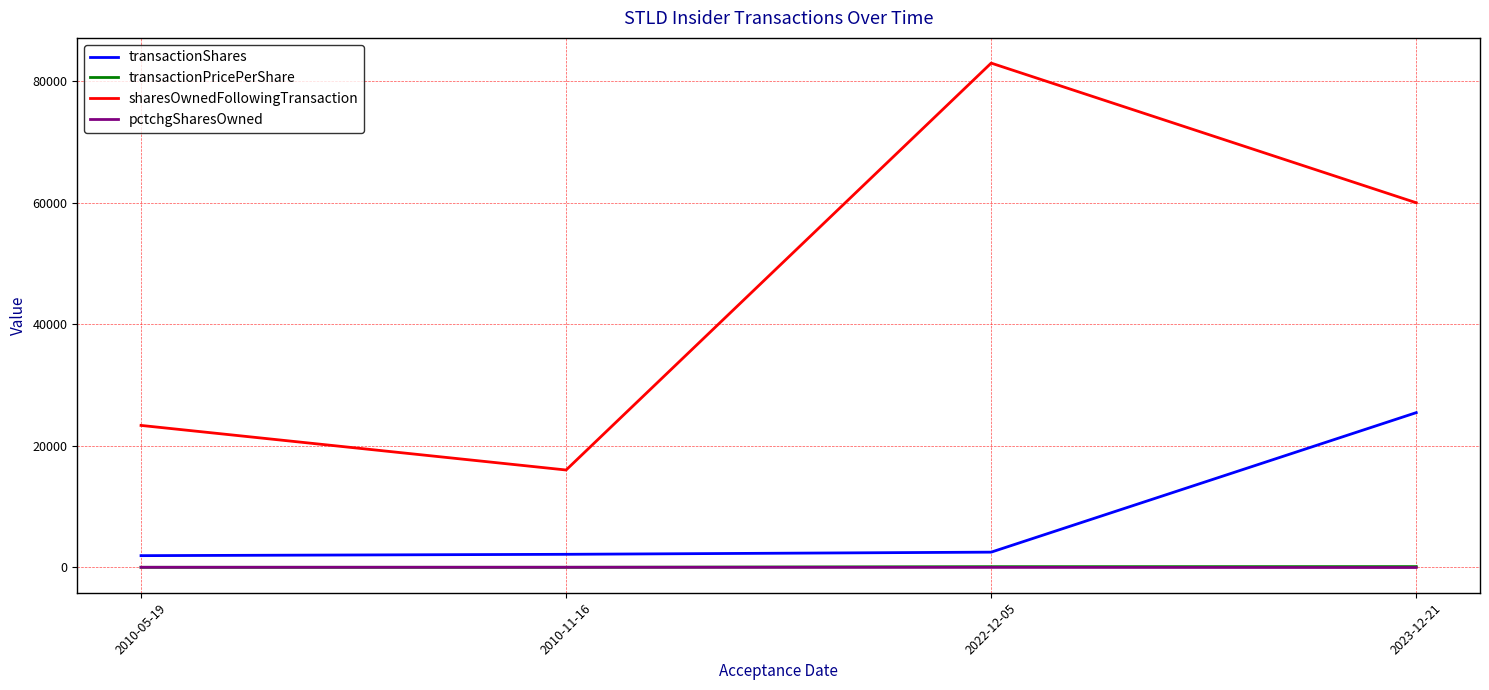

Is the value of transactionPricePerShare at 2010-11-16 greater than the value of transactionShares at 2010-11-16?

No